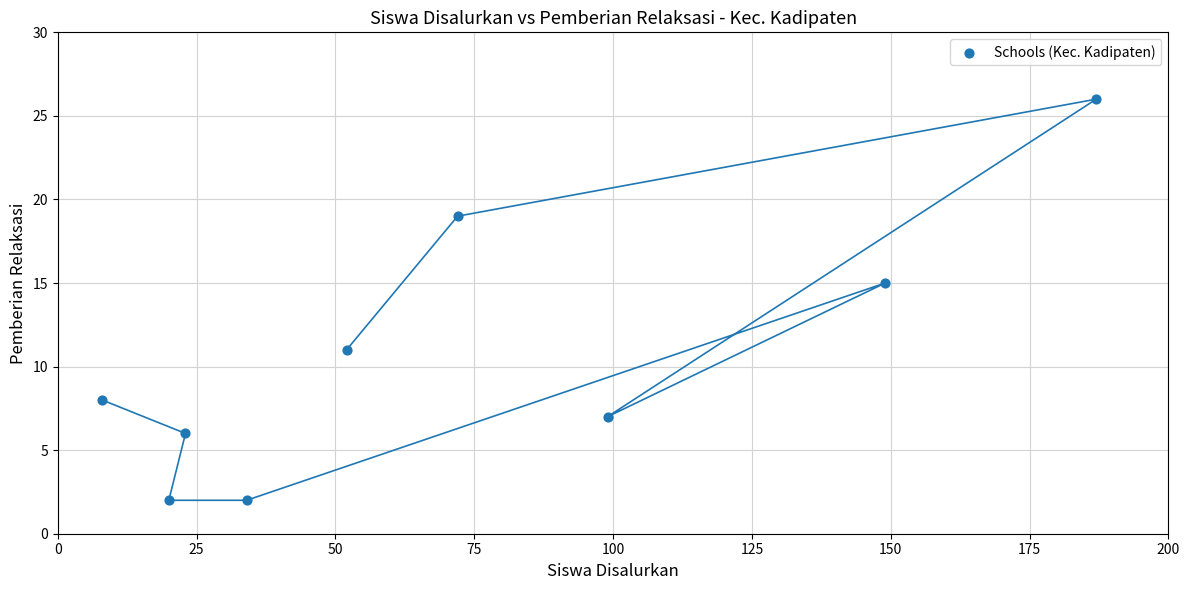

What Y value in the scatter plot is closest to 14?

15